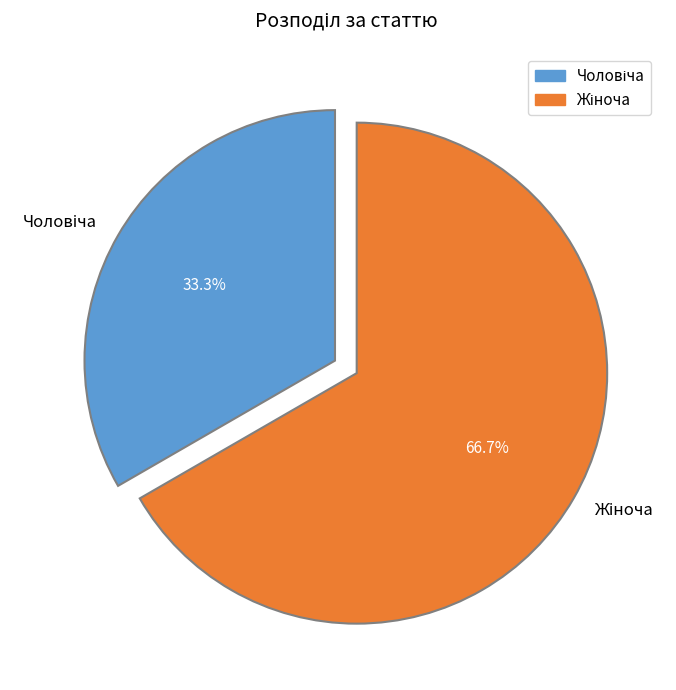

Is there any slice that represents more than half of the pie?

Yes